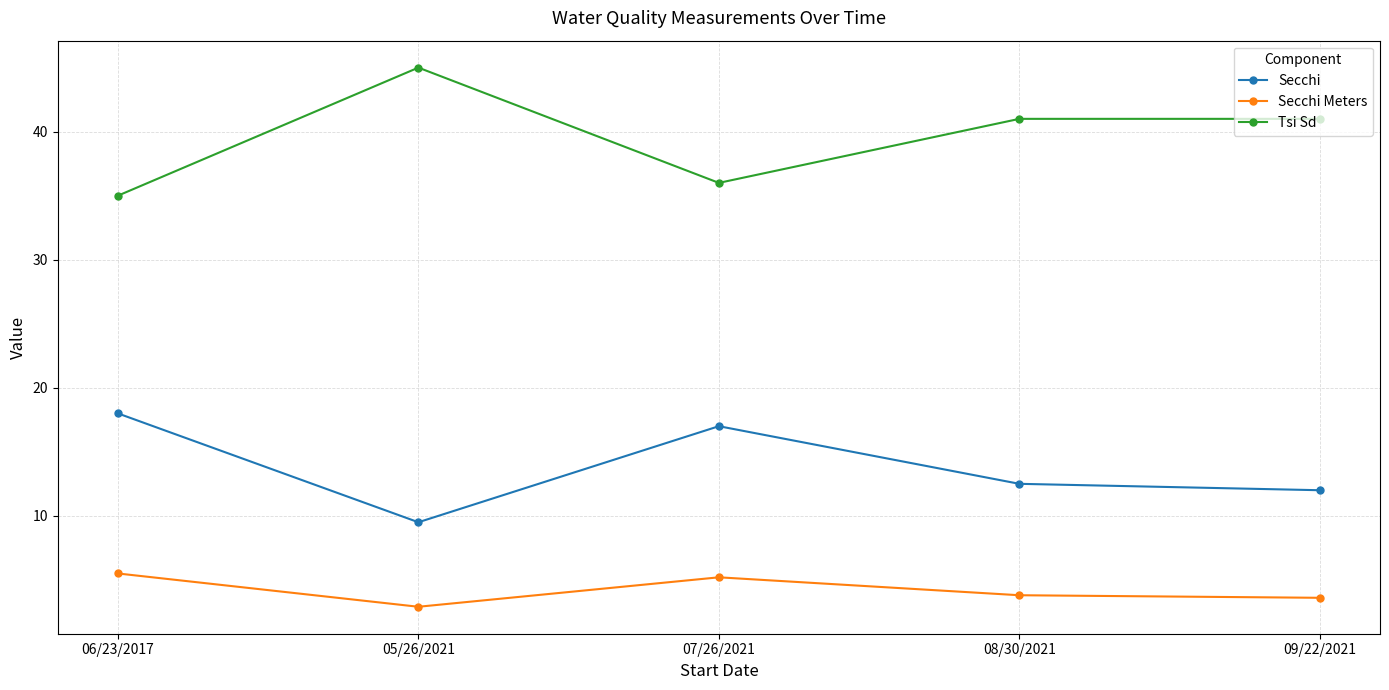

Rank the series at 05/26/2021 from highest to lowest value.

Tsi Sd, Secchi, Secchi Meters